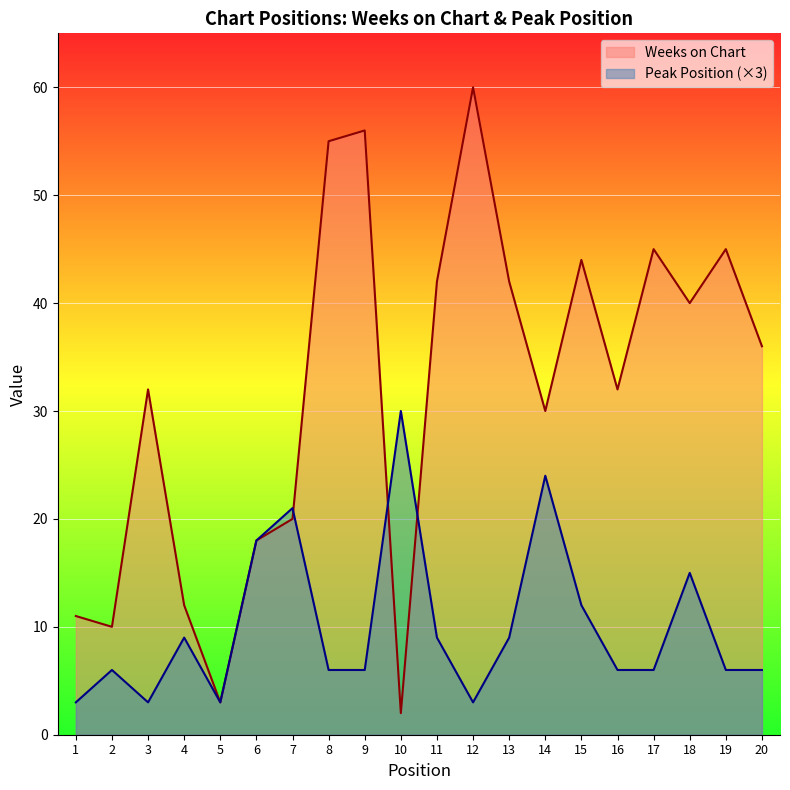

How many values in the Weeks on Chart series exceed 36?

9